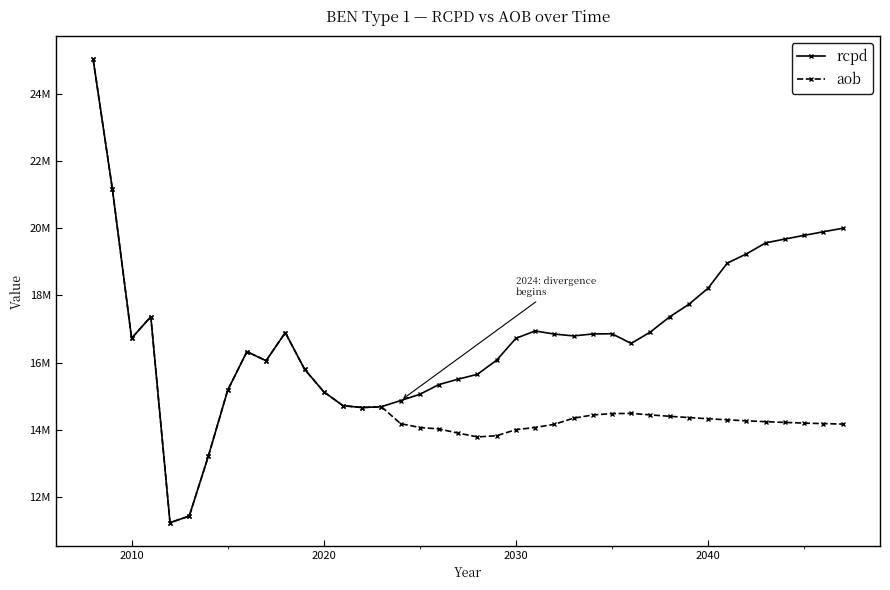

Reading left to right, what are all the values shown in this chart?

rcpd: 25018185.9	21163035.8	16726096.7	17368409.9	11242897.3	11437047.9	13230664.7	15178508.7	16328327.3	16058176.3	16894148.1	15807292.6	15135390.4	14721644.5	14665928.5	14691626.1	14872392.7	15059753.8	15350139.8	15509923.4	15654765.2	16075200.0	16724269.9	16943048.5	16851383.1	16795852.5	16853844.1	16860191.7	16573098.5	16912216.1	17361886.2	17735031.7	18214046.0	18960007.8	19235524.5	19562997.9	19676388.4	19786002.9	19892657.4	19996614.3
aob: 25018185.9	21163035.8	16726096.7	17368409.9	11242897.3	11437047.9	13230664.7	15178508.7	16328327.3	16058176.3	16894148.1	15807292.6	15135390.4	14721644.5	14665928.5	14691626.1	14186808.2	14072186.0	14028865.0	13905668.1	13792235.8	13827599.8	14008409.1	14071842.3	14166943.7	14349886.5	14444078.1	14485987.0	14491924.8	14447206.6	14406002.8	14367810.7	14332528.3	14300312.4	14271087.7	14245197.4	14222642.0	14203292.5	14187145.7	14174240.3